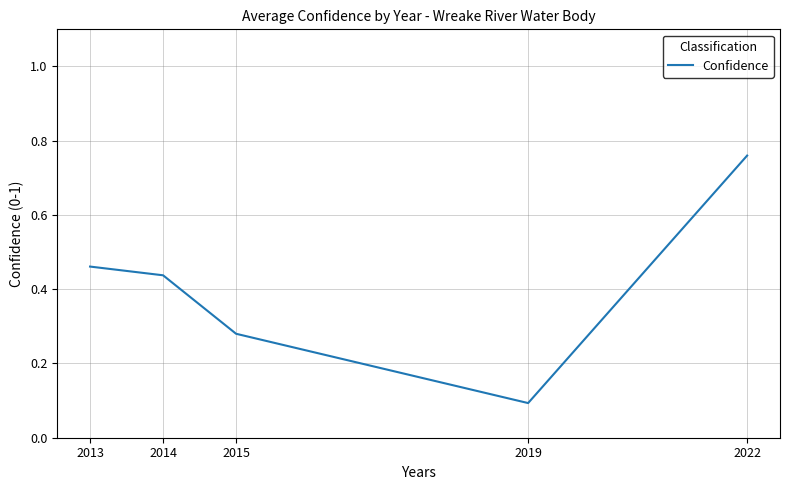

Between 2014 and 2019, which is larger?

2014